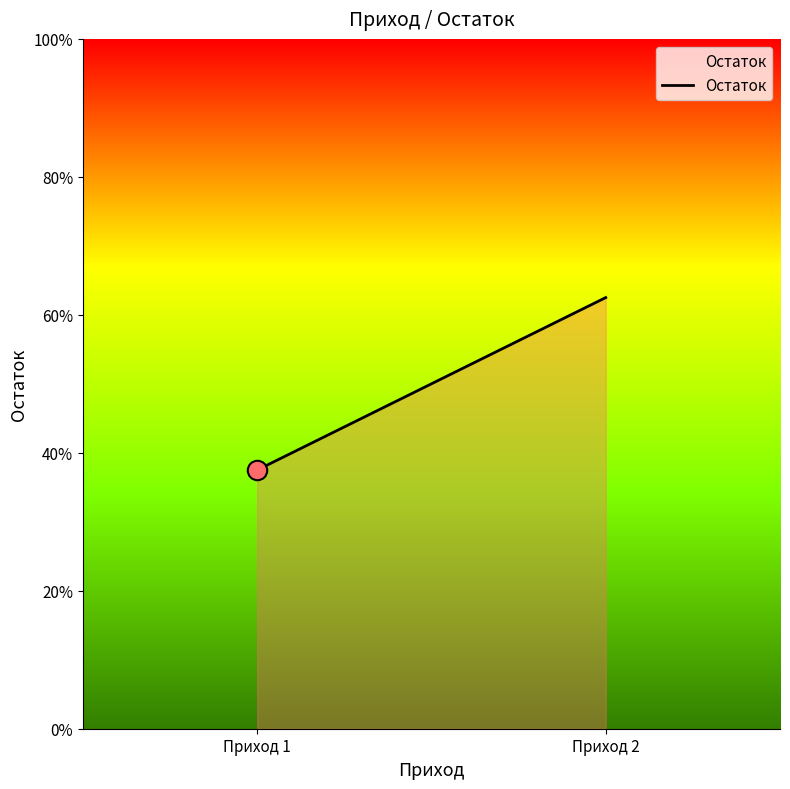

What is the difference between the maximum and minimum values?

25.0